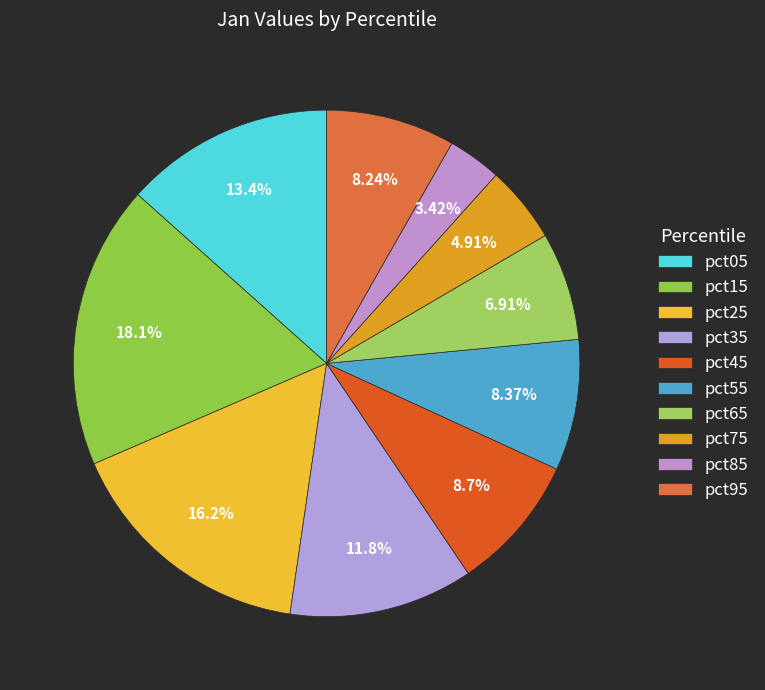

To the nearest percent, what portion does pct55 represent?

8%